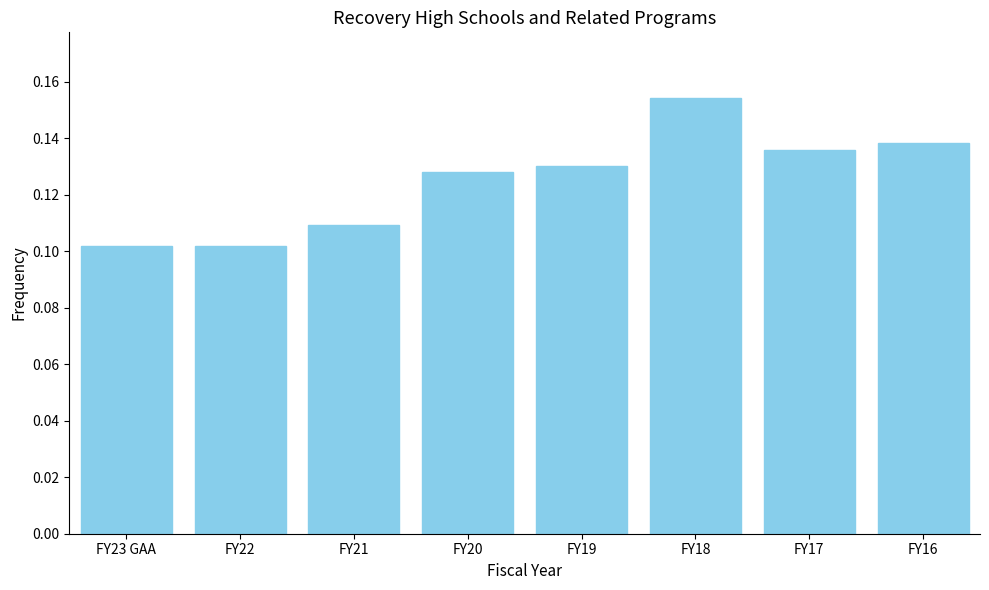

How many values are between 0 and 1?

8